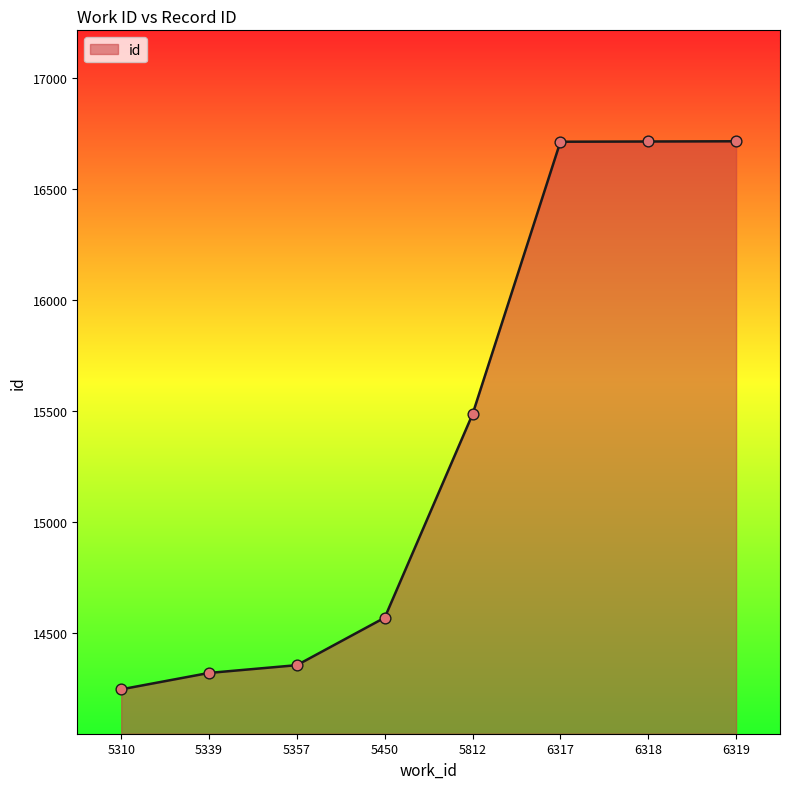

What is the change in value from 5310 to 6318?

+2469